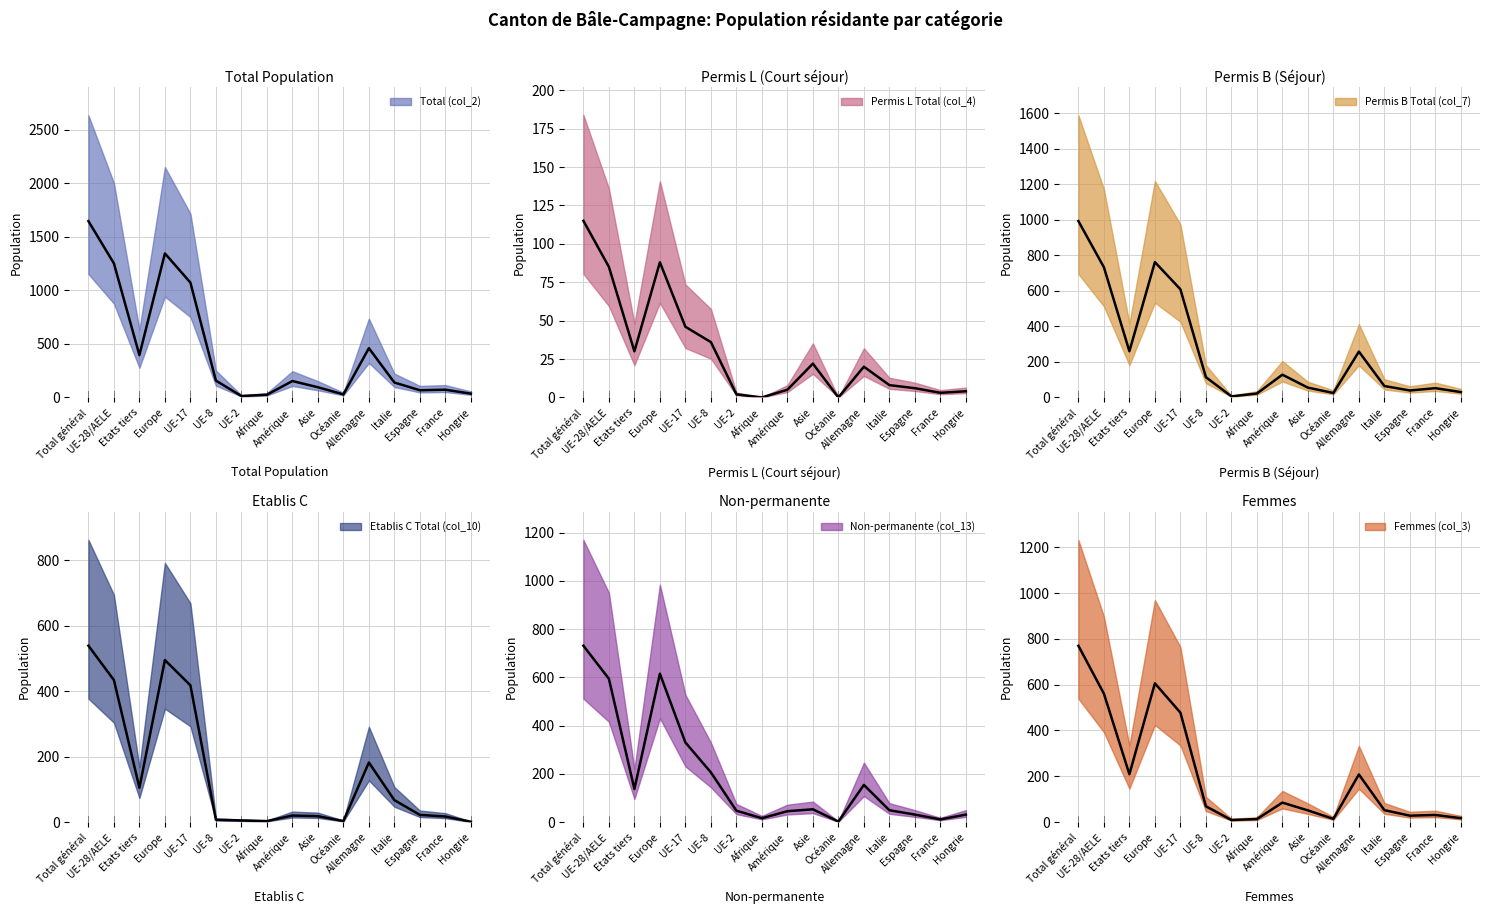

At which category is the sum across all series the highest?

Total général